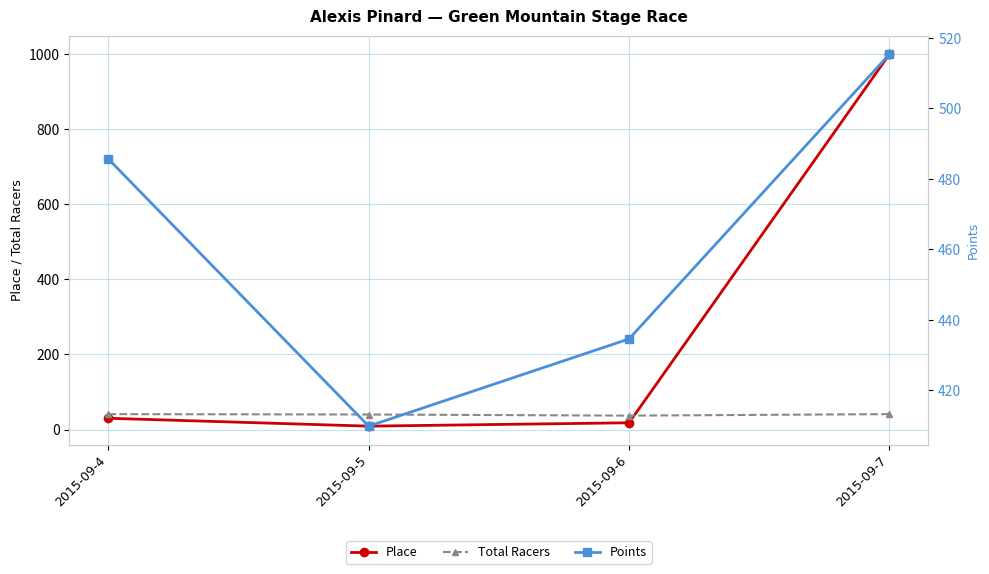

Which series has the largest range (max minus min)?

Place